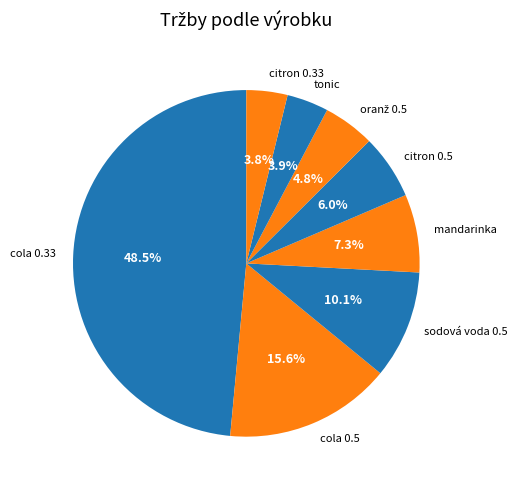

Combined, what portion of the pie is citron 0.5 and mandarinka?

13.3%